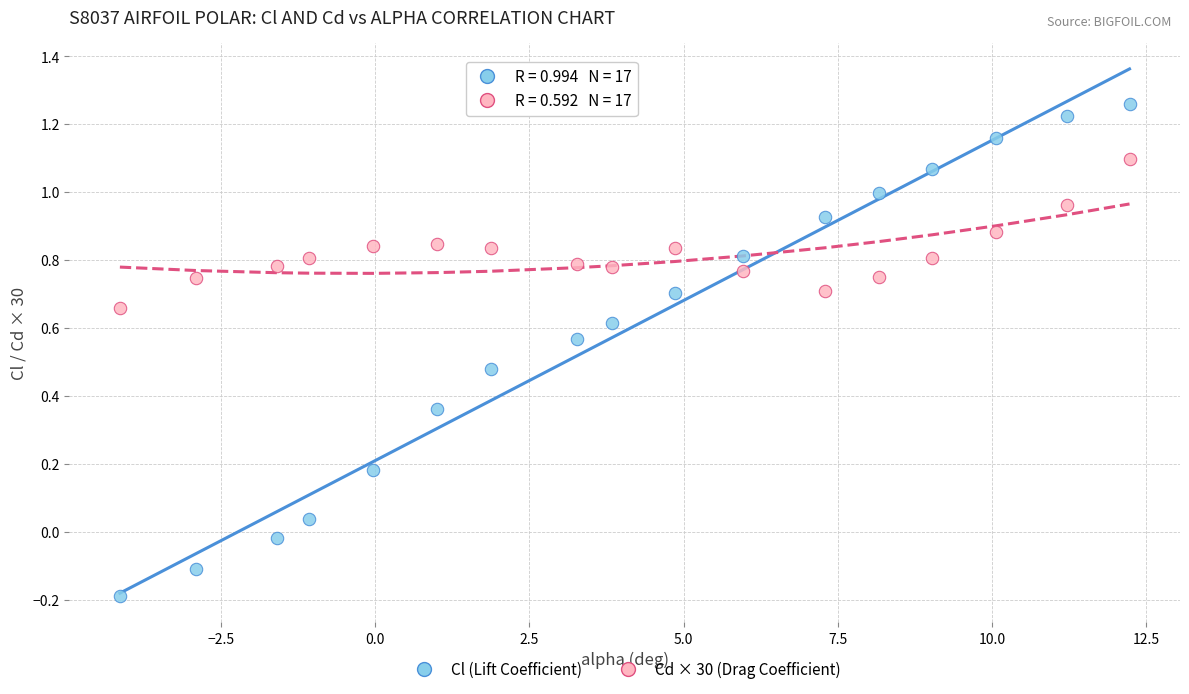

Which series reaches the maximum Y coordinate?

Cl (Lift Coefficient)